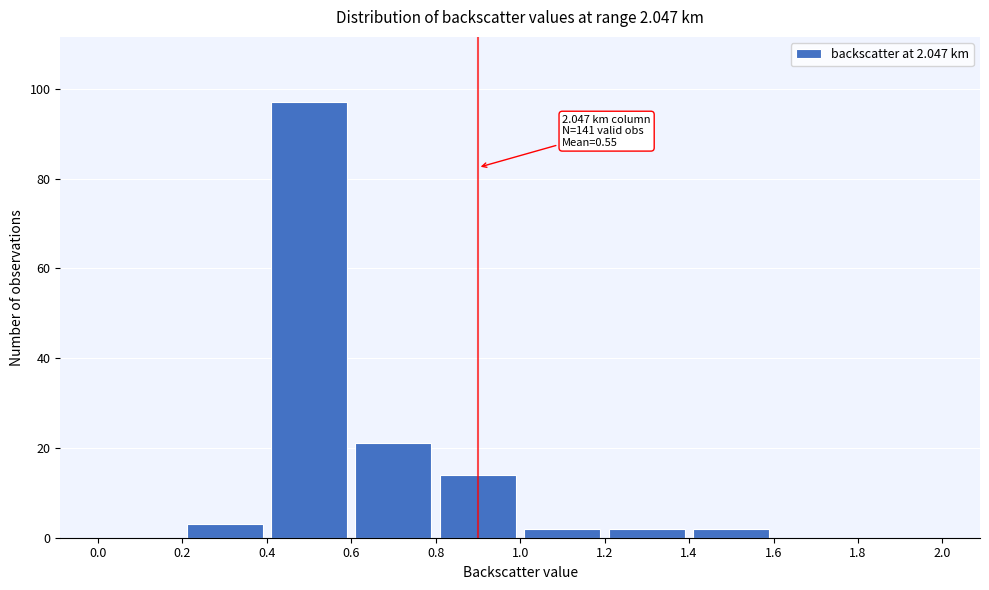

Which range on the x-axis has the tallest bar?

0.4 to 0.6